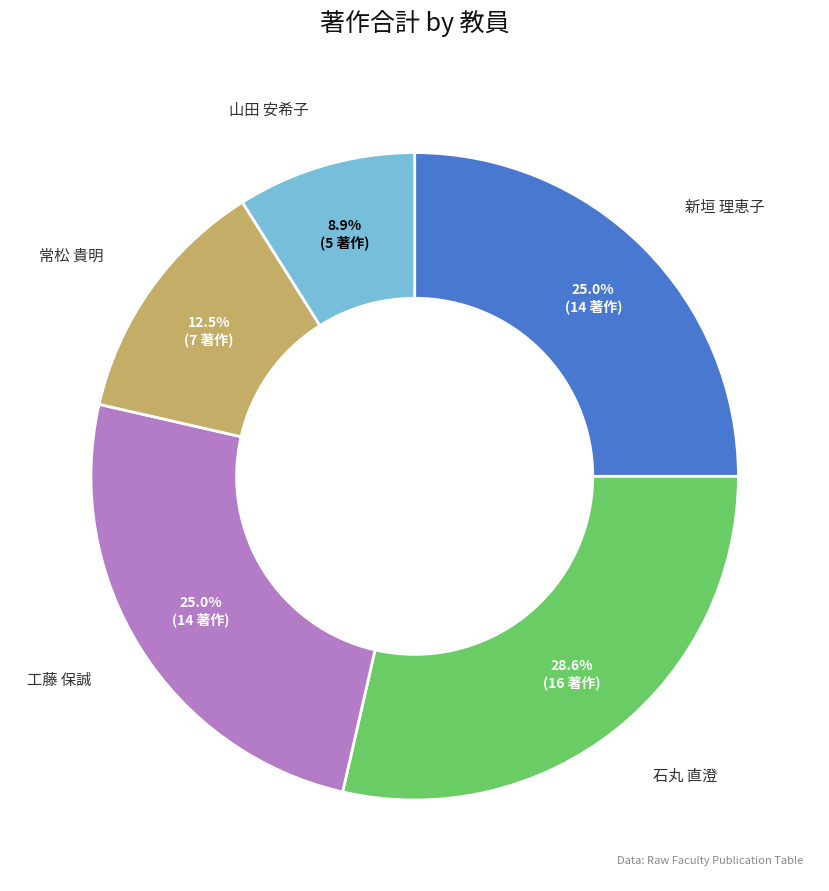

To the nearest percent, what is the difference between the largest and smallest slice percentages?

20%